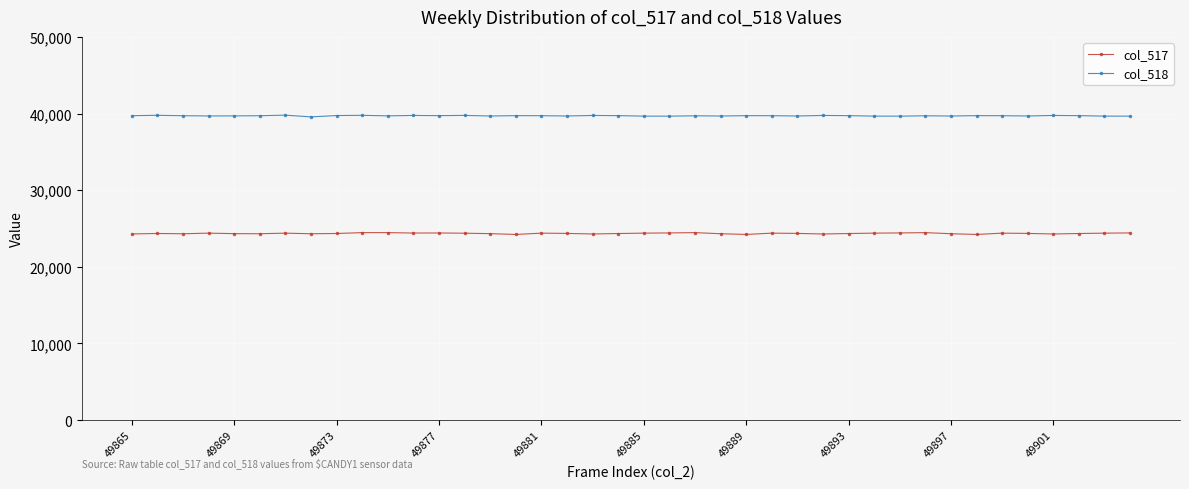

What is the difference between the second highest and second lowest values in the col_517 series?

238